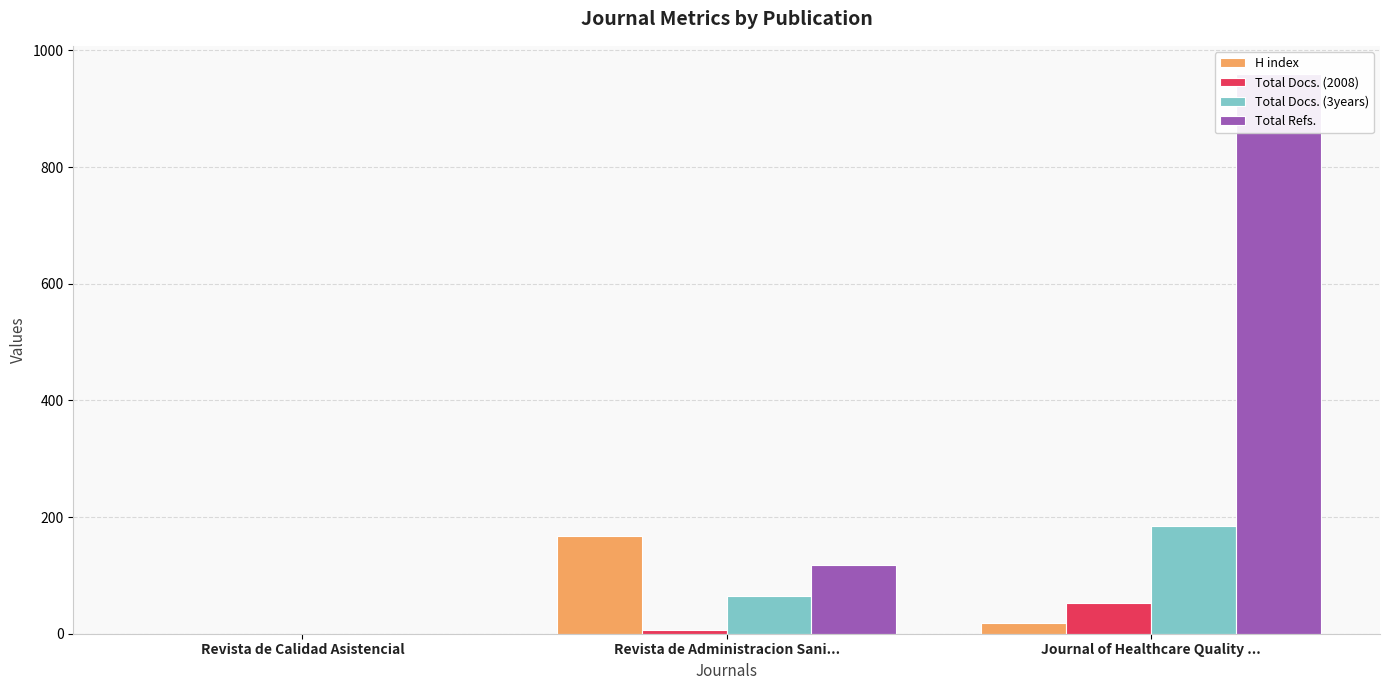

Reading right to left, extract all data points from this chart.

H index: Journal of Healthcare Quality ...=19	Revista de Administracion Sani...=168	Revista de Calidad Asistencial=0
Total Docs. (2008): Journal of Healthcare Quality ...=53	Revista de Administracion Sani...=7	Revista de Calidad Asistencial=0
Total Docs. (3years): Journal of Healthcare Quality ...=184	Revista de Administracion Sani...=64	Revista de Calidad Asistencial=0
Total Refs.: Journal of Healthcare Quality ...=960	Revista de Administracion Sani...=118	Revista de Calidad Asistencial=0